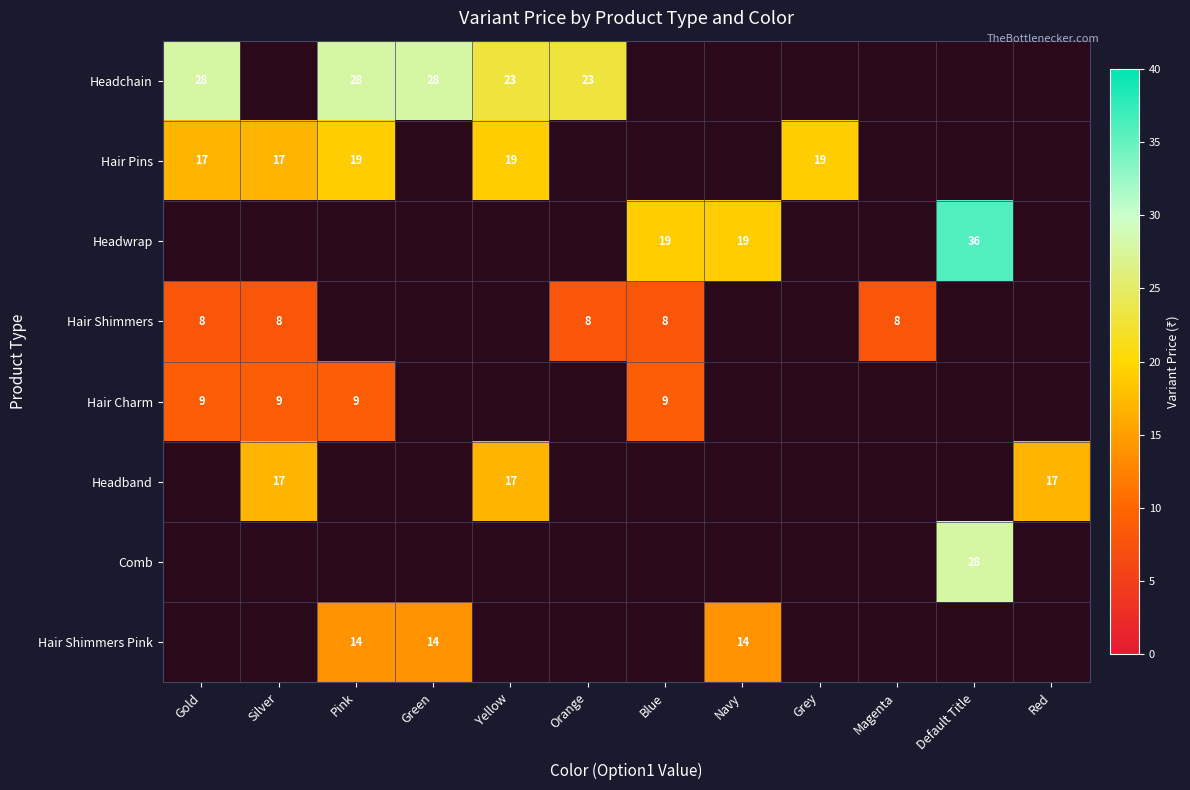

The value of Headchain at Pink is 15. True or false?

False